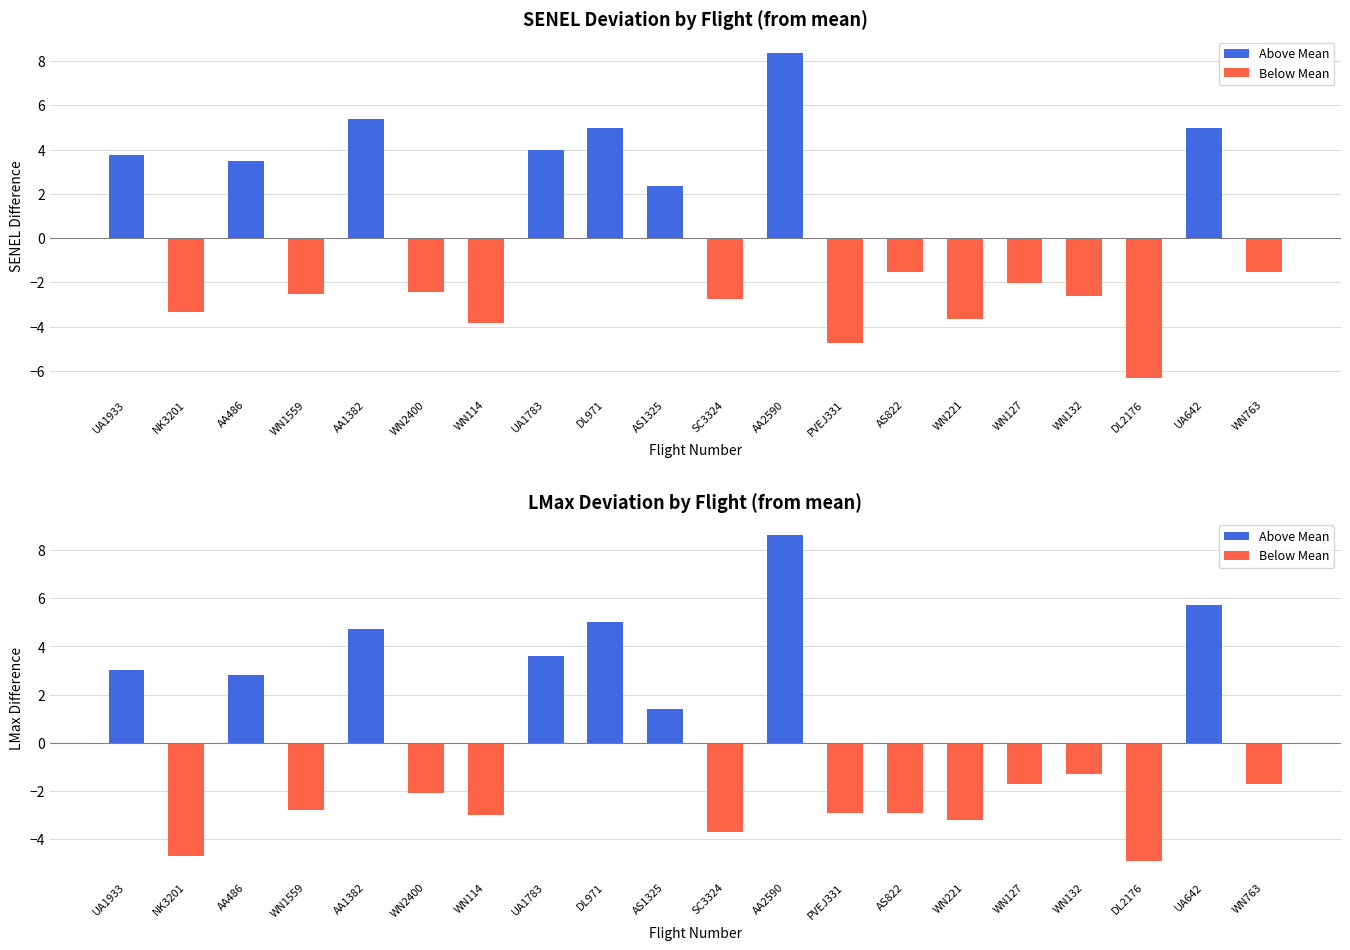

What is the label of the 11th bar from the right?

AS1325